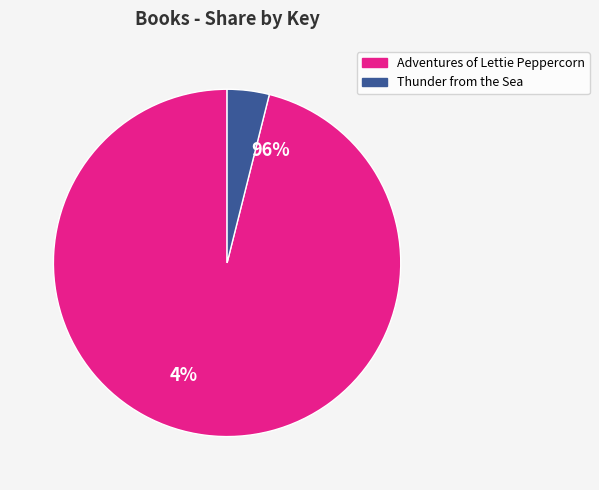

Which slice represents more than half of the pie?

Adventures of Lettie Peppercorn